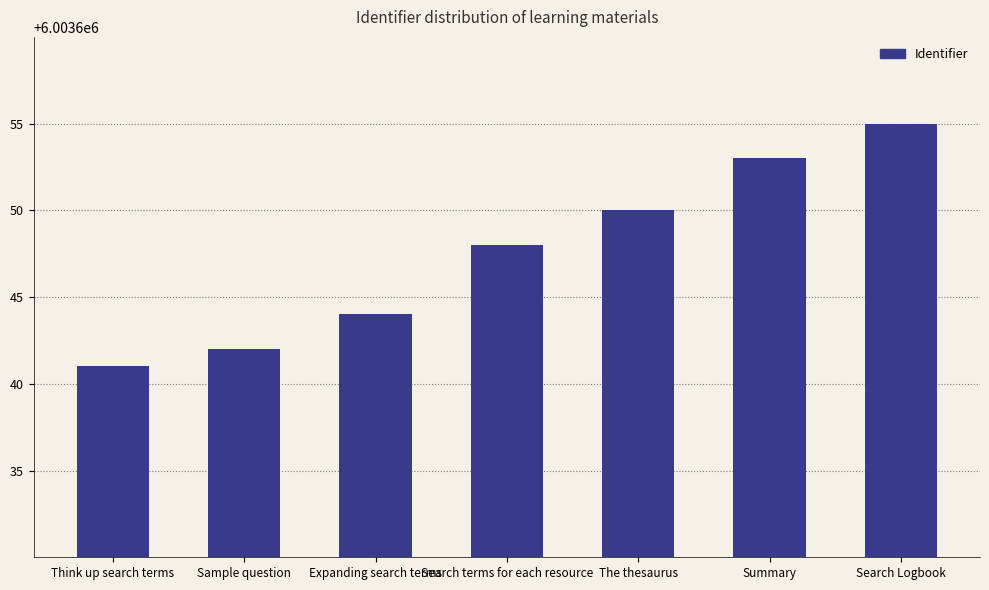

How many series are shown in this chart?

1